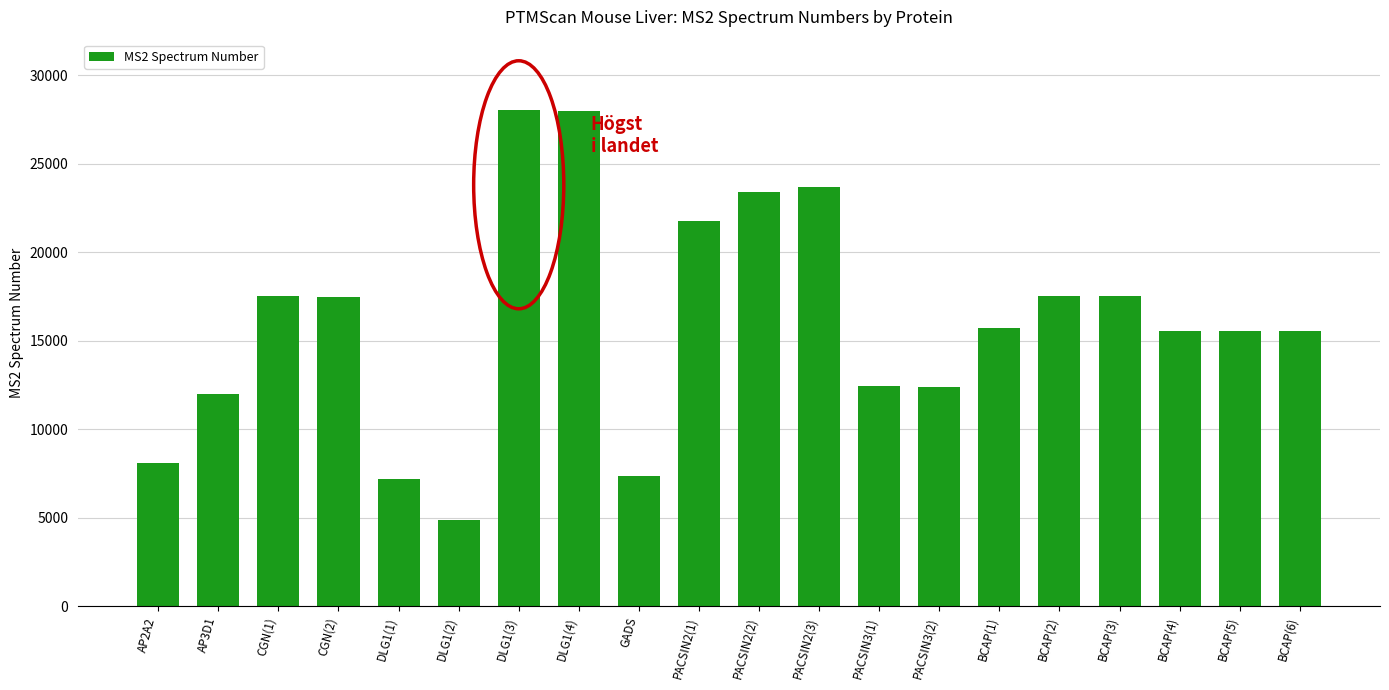

The value at CGN(2) is 17484. True or false?

True